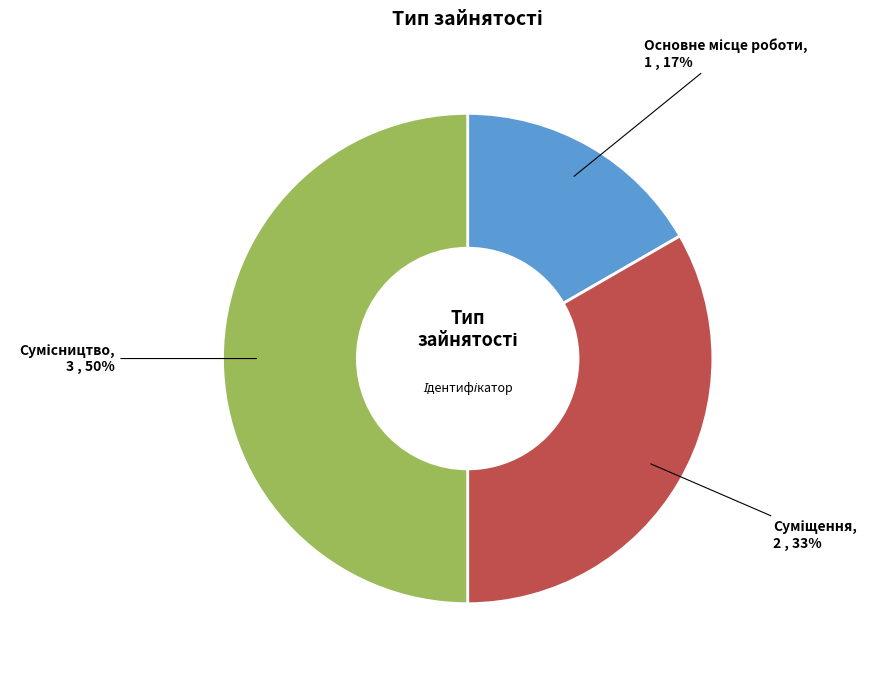

To the nearest percent, what is the average slice percentage?

33%